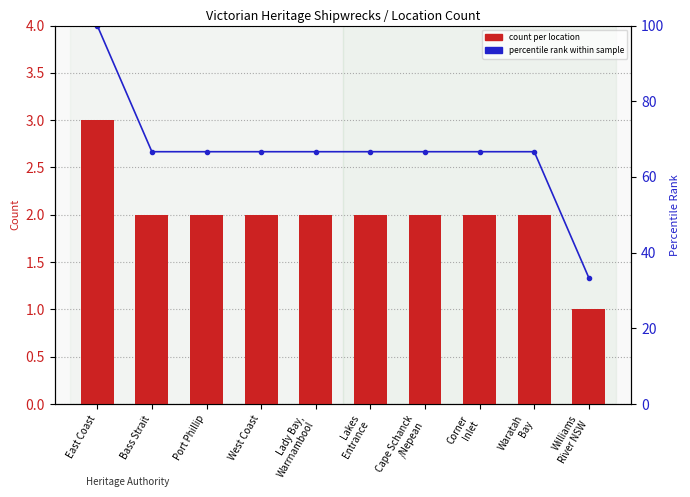

Rank the categories by count per location value from highest to lowest.

East Coast, Bass Strait, Port Phillip, West Coast, Lady Bay,
Warrnambool, Lakes
Entrance, Cape Schanck
/Nepean, Corner
Inlet, Waratah
Bay, Williams
River NSW